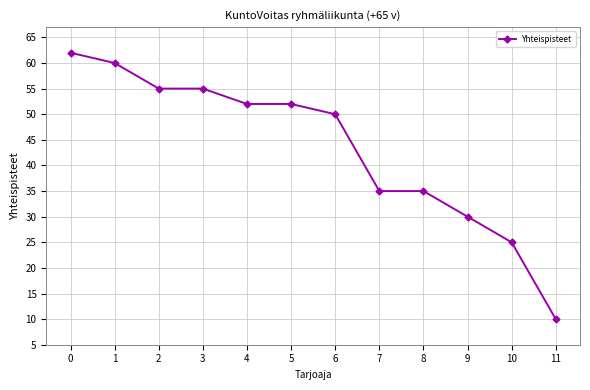

Approximately how many times larger is the value at 5 compared to 3?

0.9